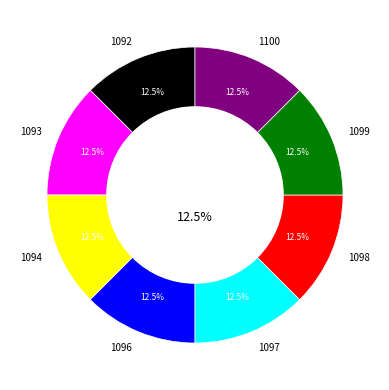

What percentage is NOT represented by 1093?

87.5%